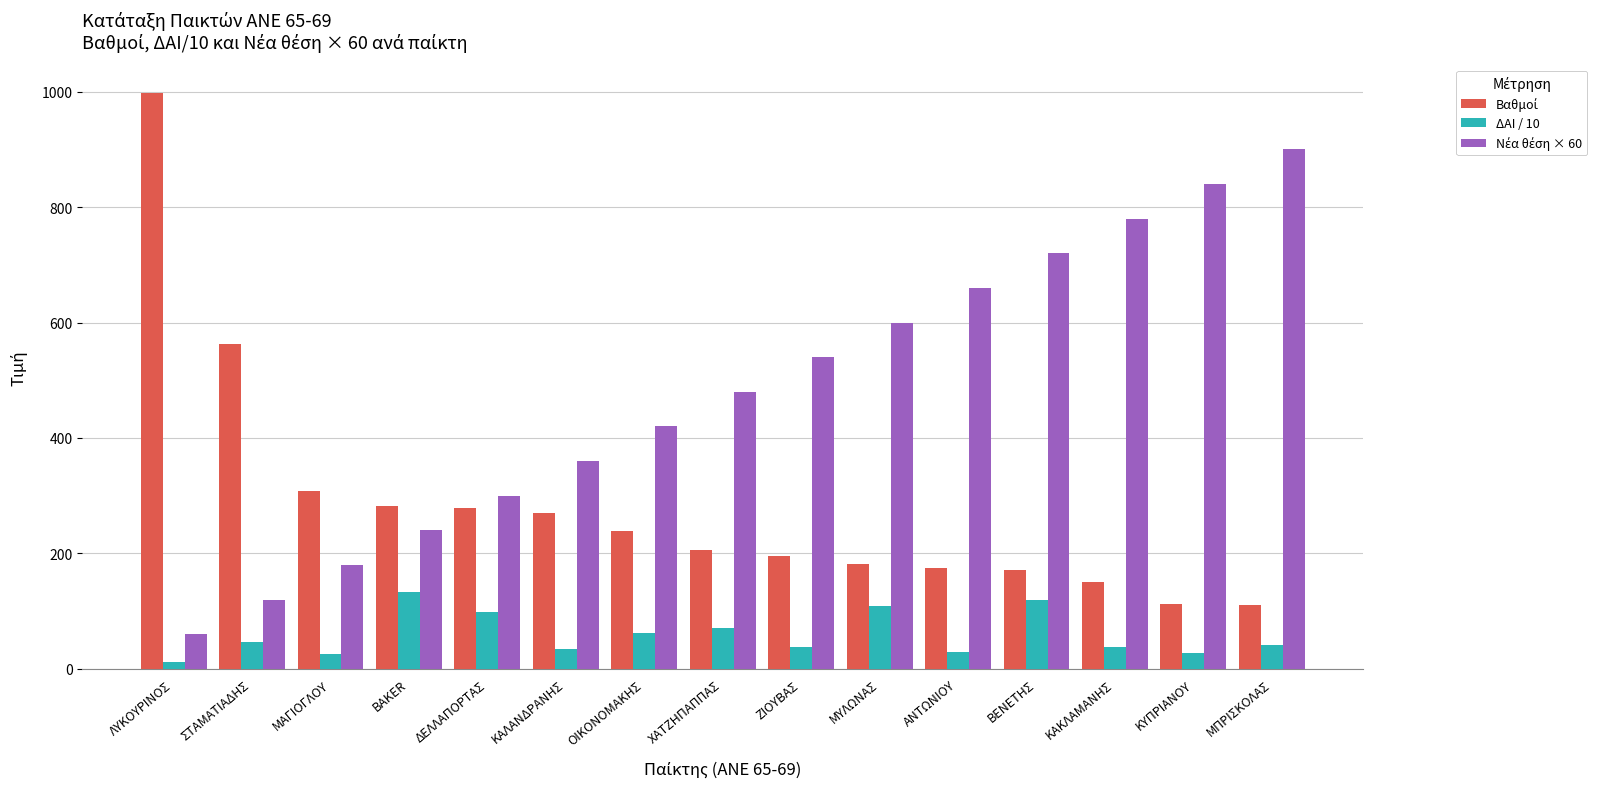

At how many categories does at least one series exceed 397?

11